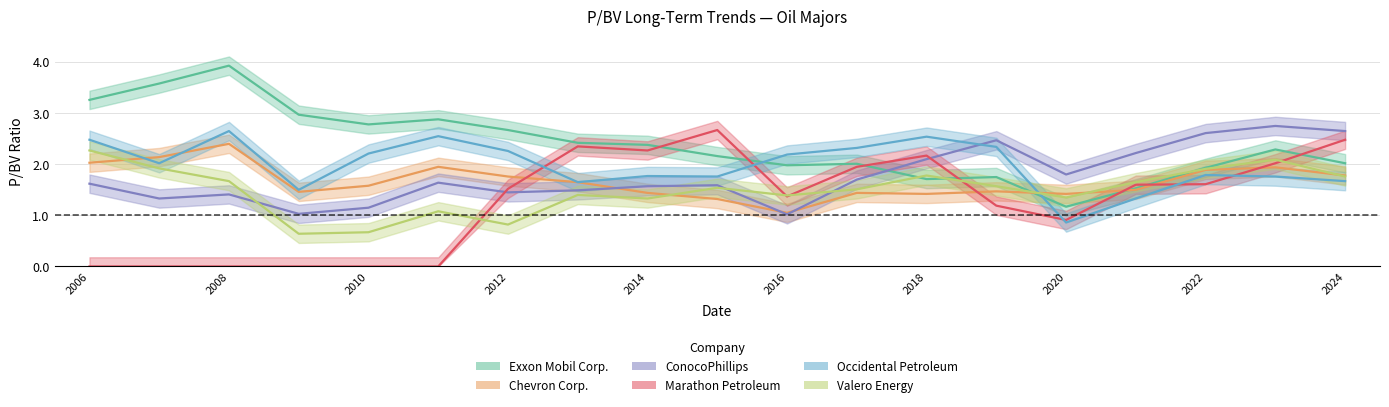

Reading left to right, transcribe all the data shown in this chart.

Exxon Mobil Corp.: 3.3	3.6	3.9	3.0	2.8	2.9	2.7	2.4	2.4	2.2	2.0	2.0	1.7	1.8	1.2	1.5	1.9	2.3	2.0
Chevron Corp.: 2.0	2.1	2.4	1.5	1.6	1.9	1.8	1.6	1.4	1.3	1.1	1.4	1.4	1.5	1.4	1.5	1.9	1.9	1.8
ConocoPhillips: 1.6	1.3	1.4	1.0	1.1	1.6	1.4	1.5	1.6	1.6	1.0	1.7	2.1	2.5	1.8	2.2	2.6	2.8	2.6
Marathon Petroleum: 0.0	0.0	0.0	0.0	0.0	0.0	1.5	2.4	2.3	2.7	1.4	1.9	2.2	1.2	0.9	1.6	1.6	2.0	2.5
Occidental Petroleum: 2.5	2.0	2.6	1.5	2.2	2.5	2.3	1.6	1.8	1.8	2.2	2.3	2.5	2.3	0.9	1.3	1.8	1.8	1.7
Valero Energy: 2.3	1.9	1.7	0.6	0.7	1.1	0.8	1.4	1.3	1.5	1.4	1.5	1.8	1.6	1.4	1.6	1.9	2.1	1.8